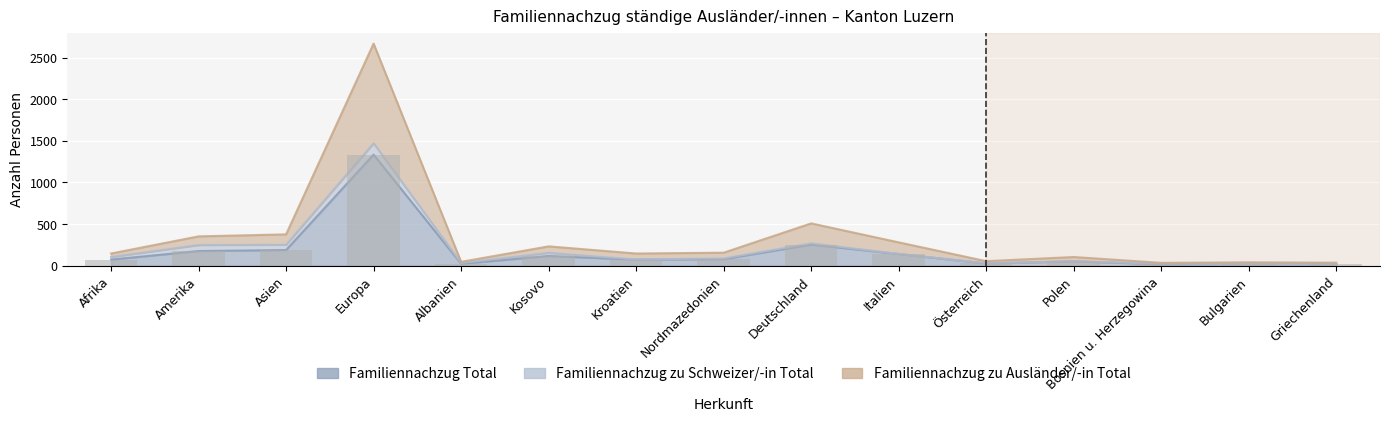

What is the label of the 9th bar from the left?

Deutschland